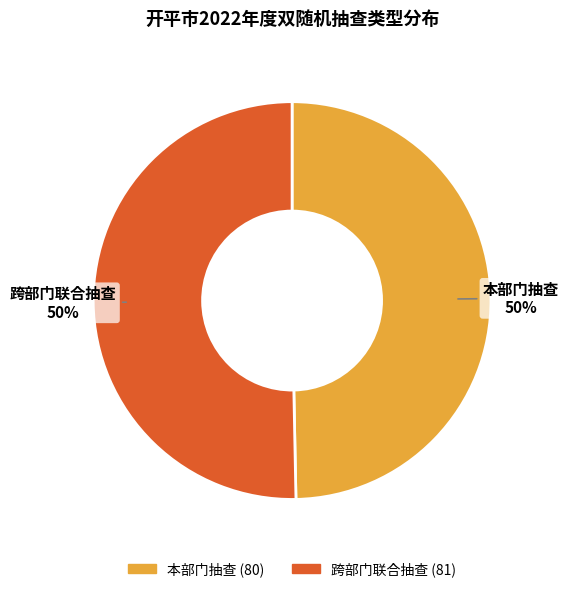

To the nearest percent, what percentage of the pie is 本部门抽查?

50%